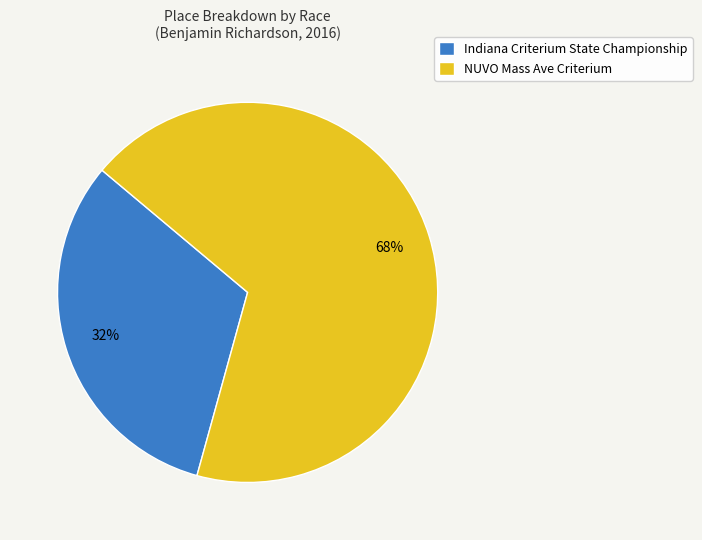

To the nearest percent, what is the combined percentage of Indiana Criterium State Championship and NUVO Mass Ave Criterium?

100%